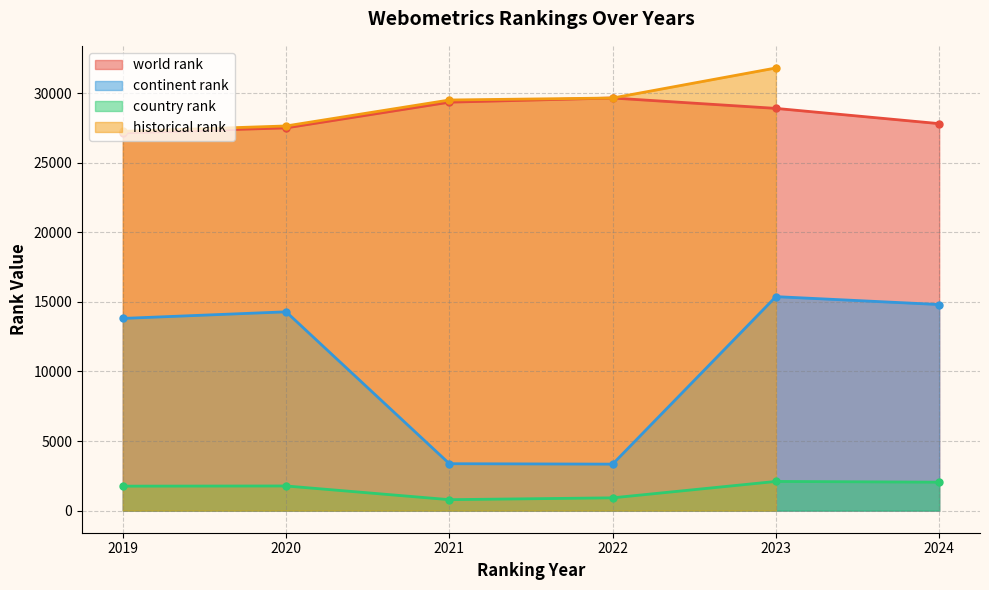

True or false: world rank has more than 1 points higher than both neighbors.

False